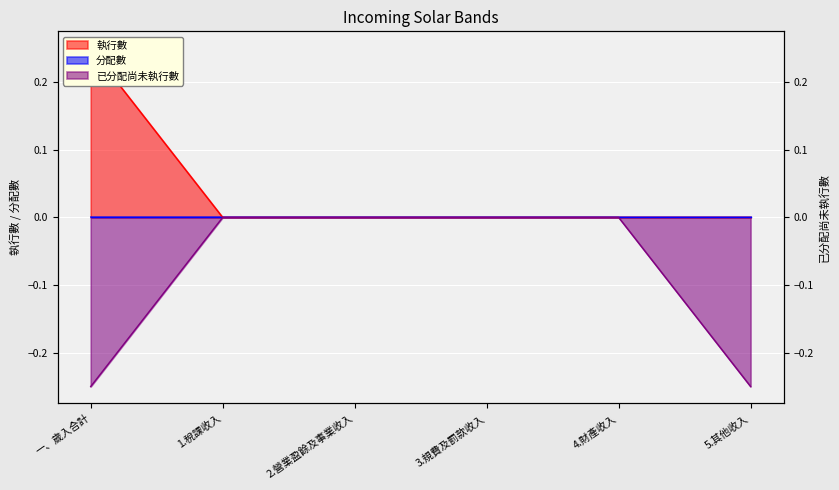

True or false: 執行數 and 已分配尚未執行數 intersect in this chart.

False